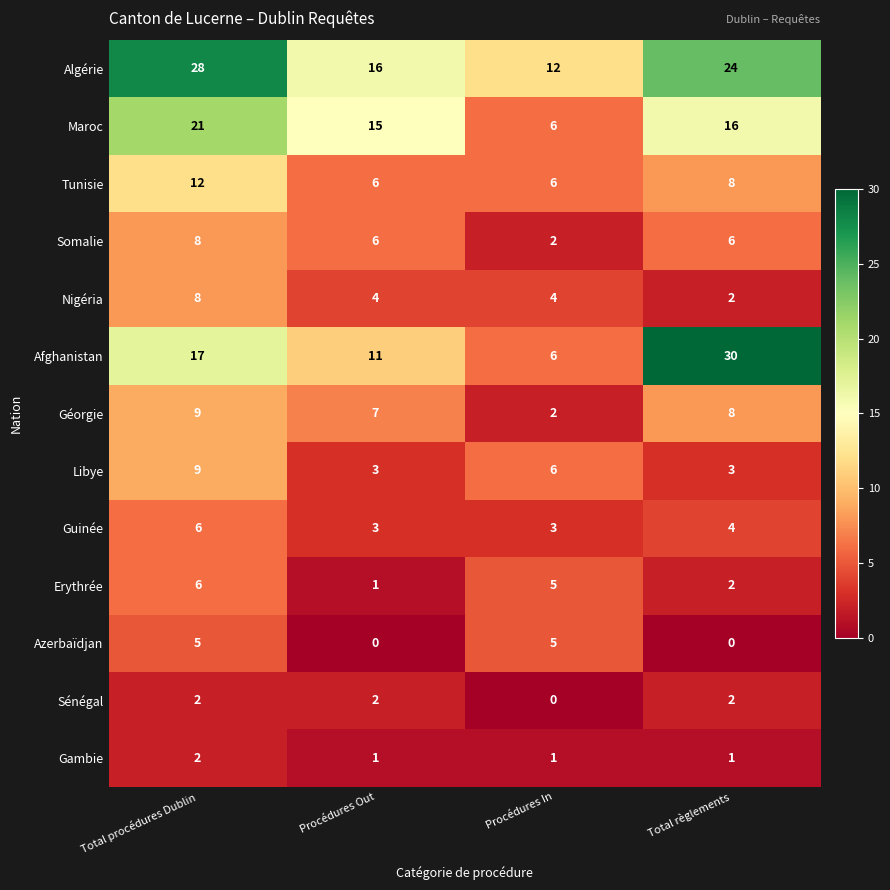

How many Gambie values are between 1 and 2?

4